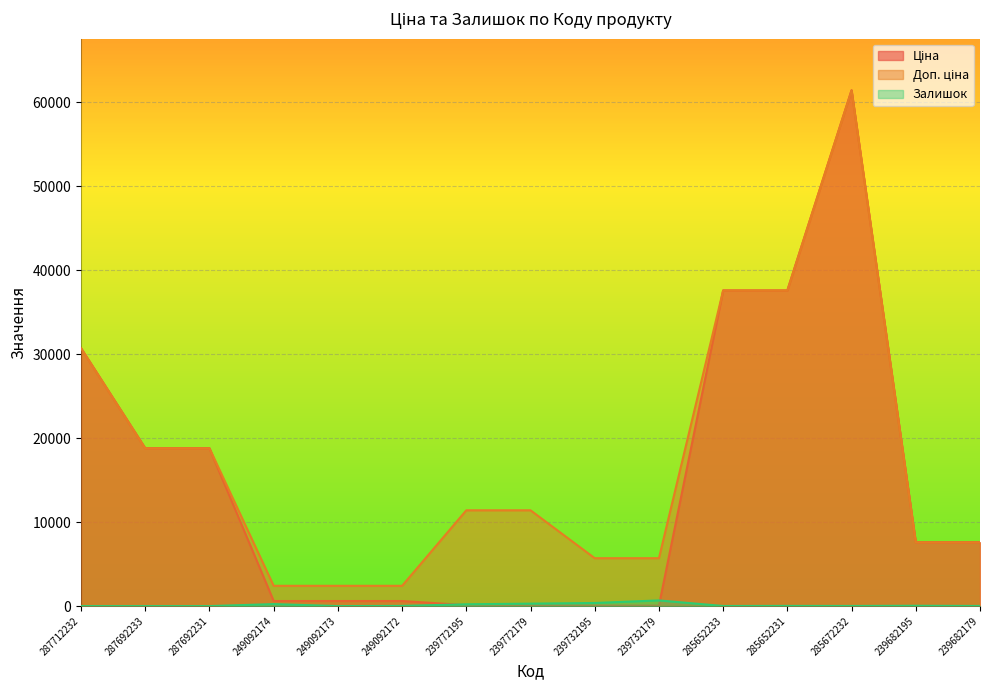

What is the spread (max minus min) of values at 239682179?

7581.5